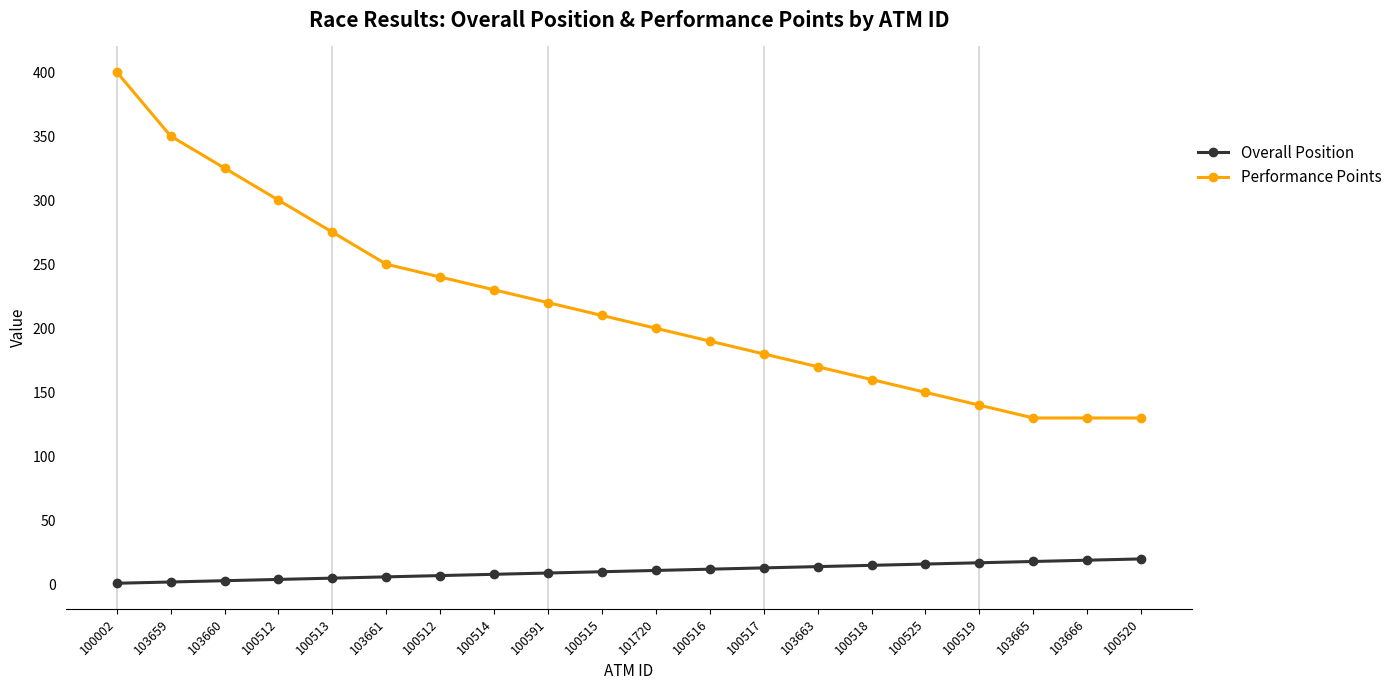

List the series in order of their overall mean, highest first.

Performance Points, Overall Position